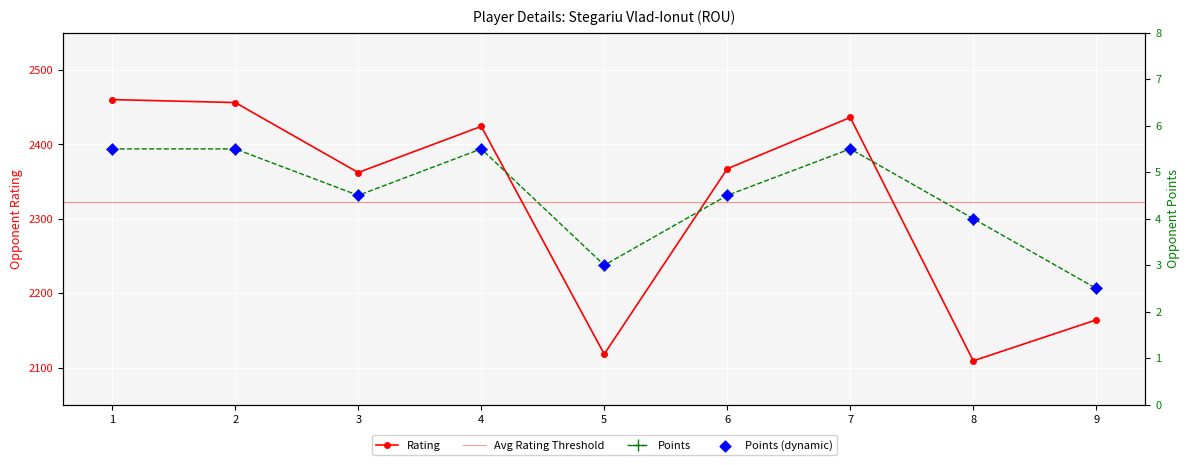

Which series has the largest total across all categories?

Rating